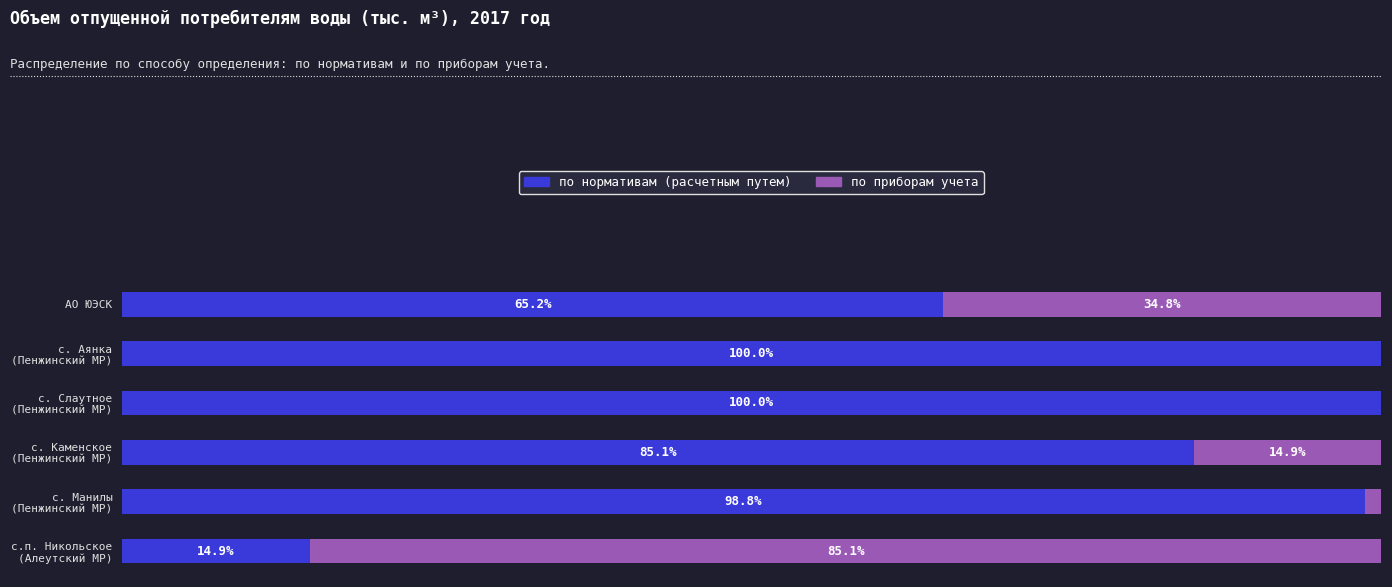

At which label is по нормативам (расчетным путем) closest to 57?

АО ЮЭСК